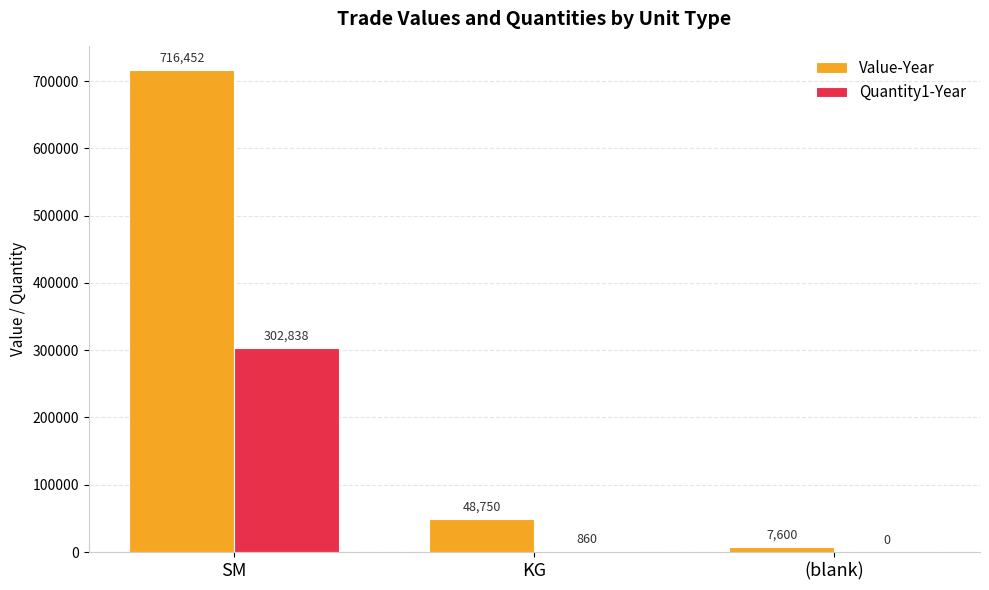

How many distinct data groups are displayed?

2